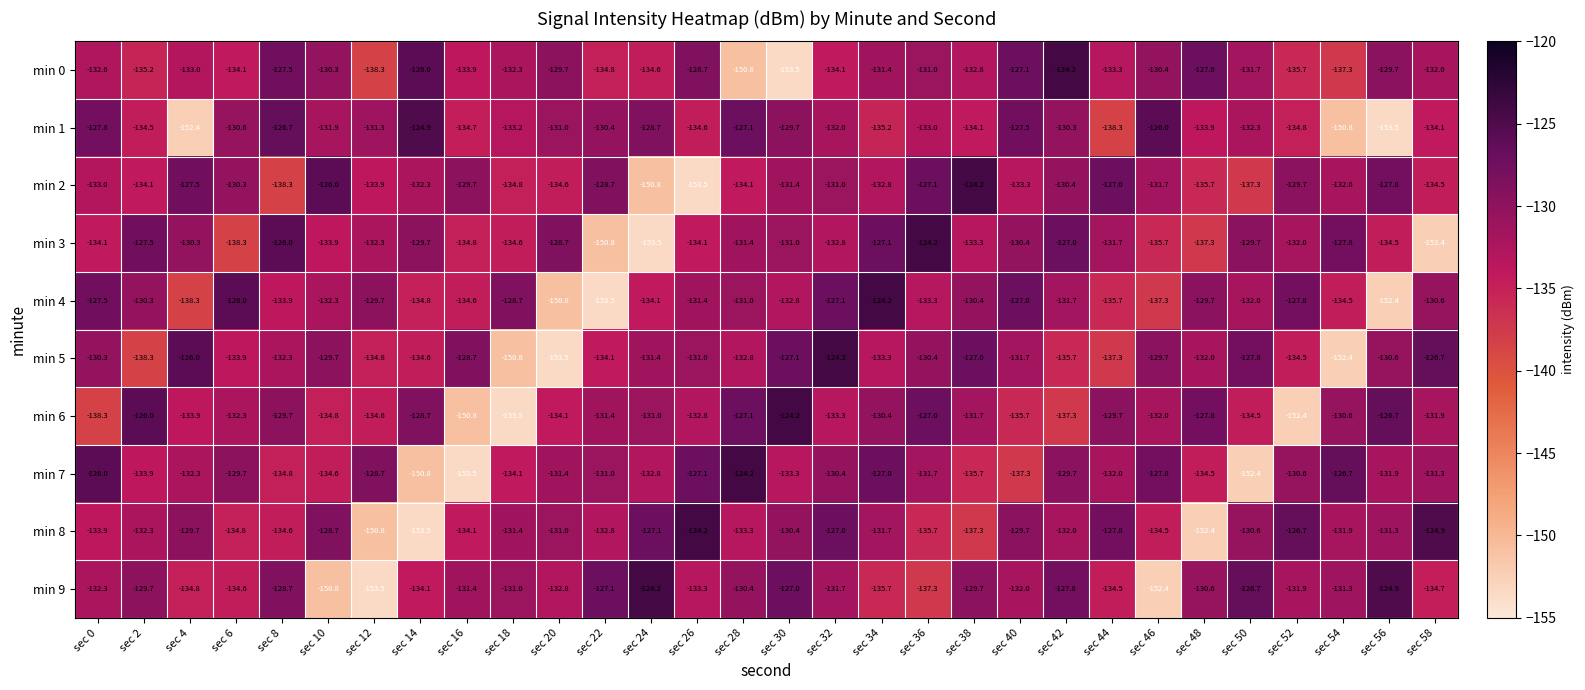

Where is min 3 nearest to the value -138?

sec 6